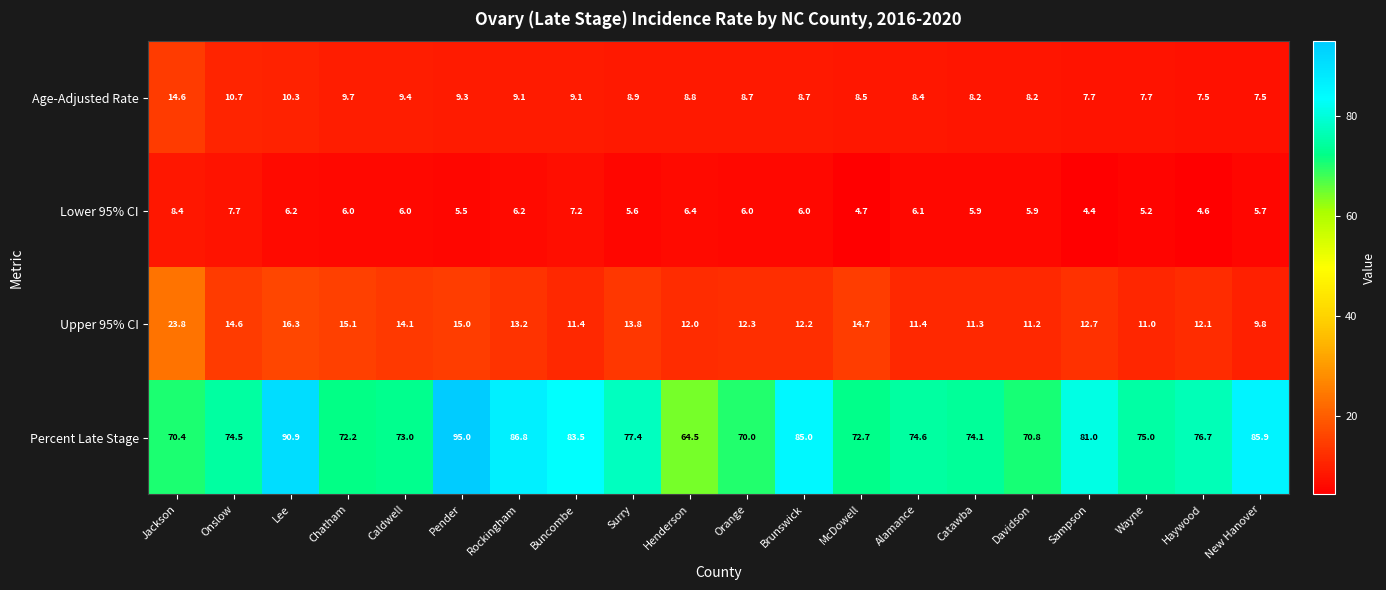

Which category has the lowest value in the Percent Late Stage series?

Henderson